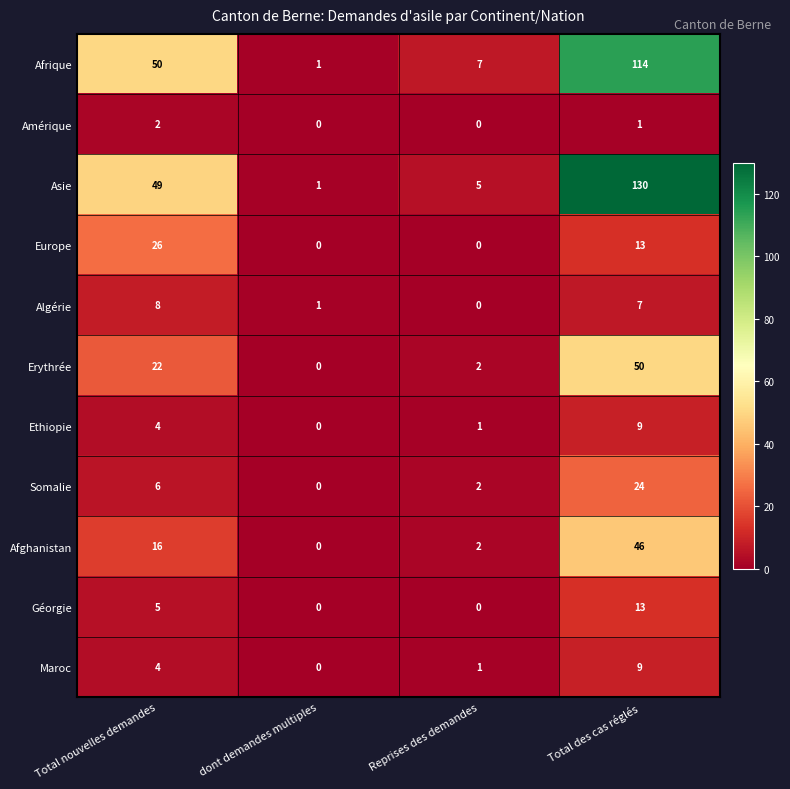

At how many categories does at least one series exceed 19?

2